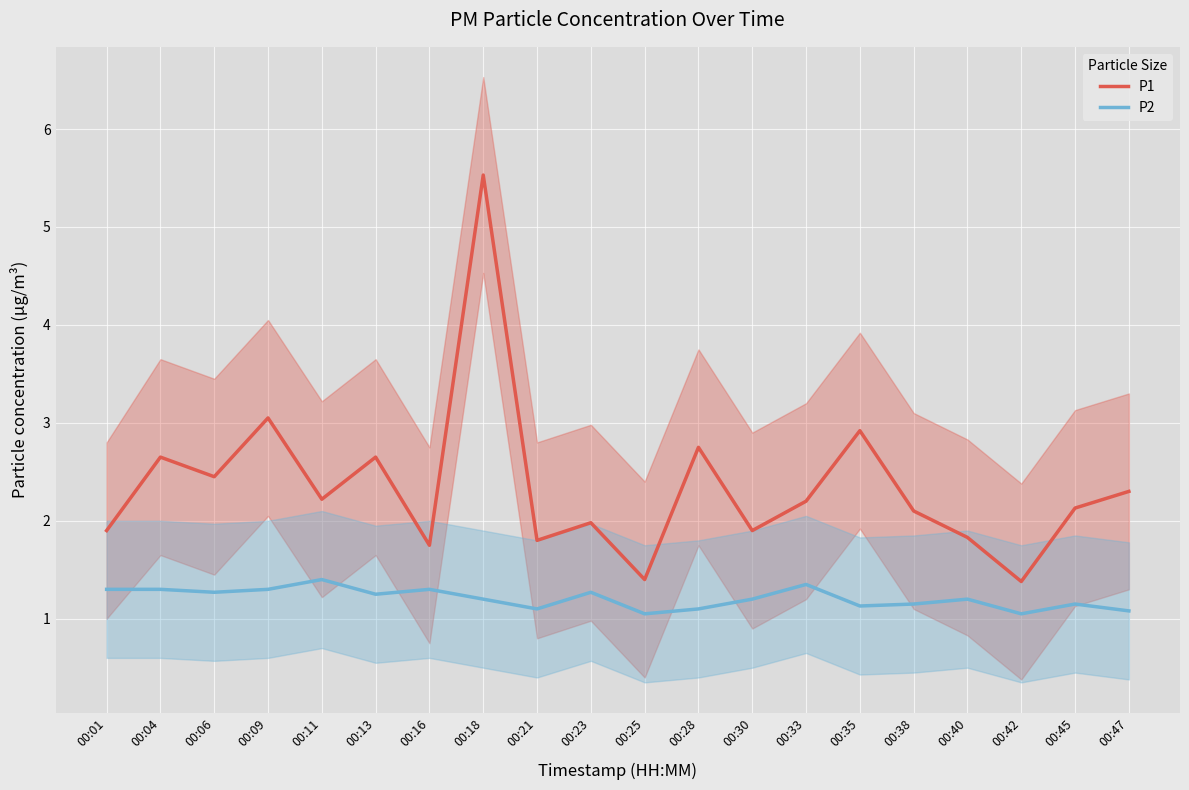

What is the difference between the highest and lowest values at 00:13?

1.4